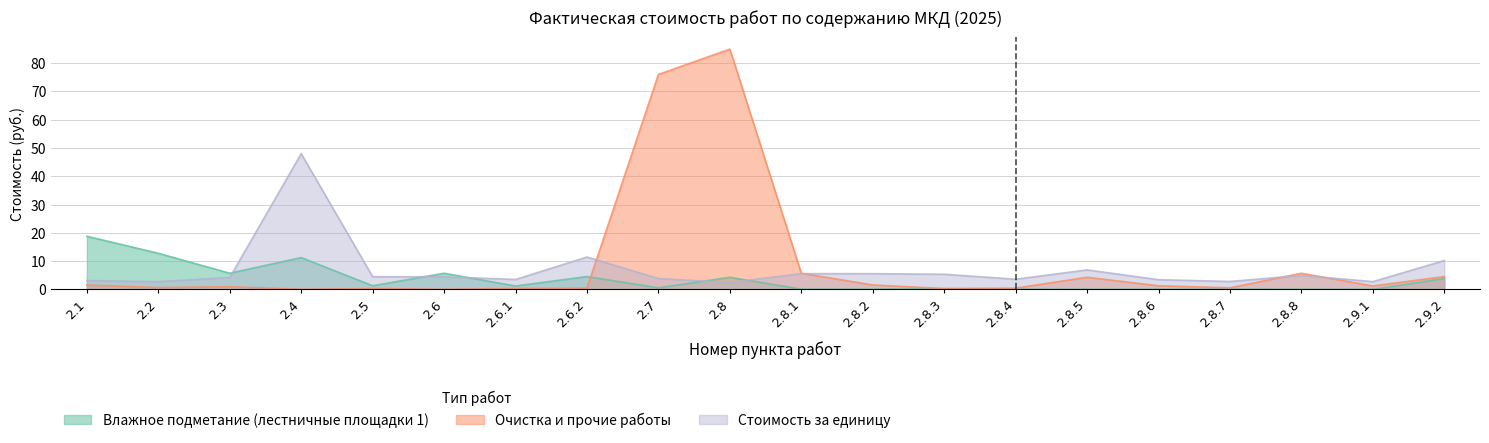

What is the average value of the Влажное подметание (лестничные площадки 1) series?

3.5